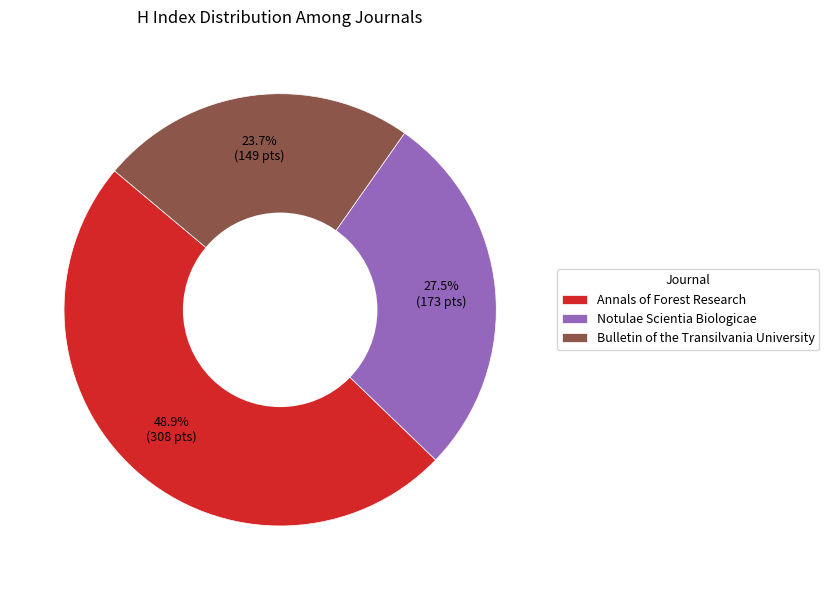

Is there a majority slice in this chart?

No